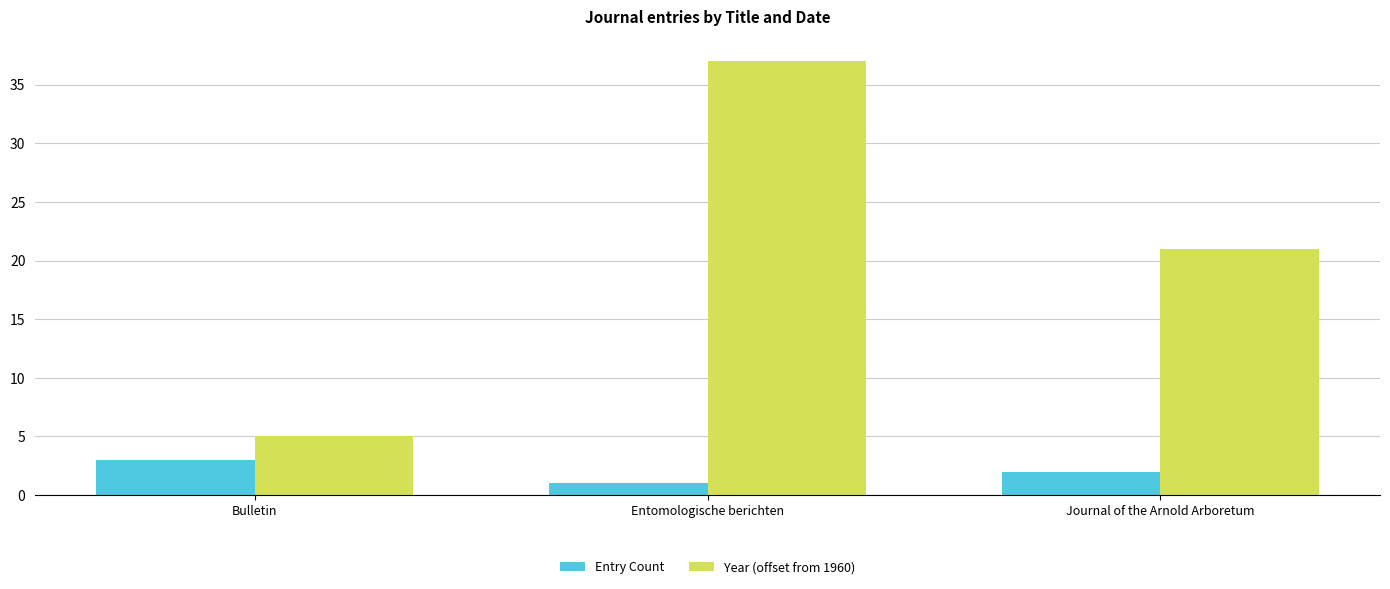

Rank the series at Entomologische berichten from lowest to highest value.

Entry Count, Year (offset from 1960)